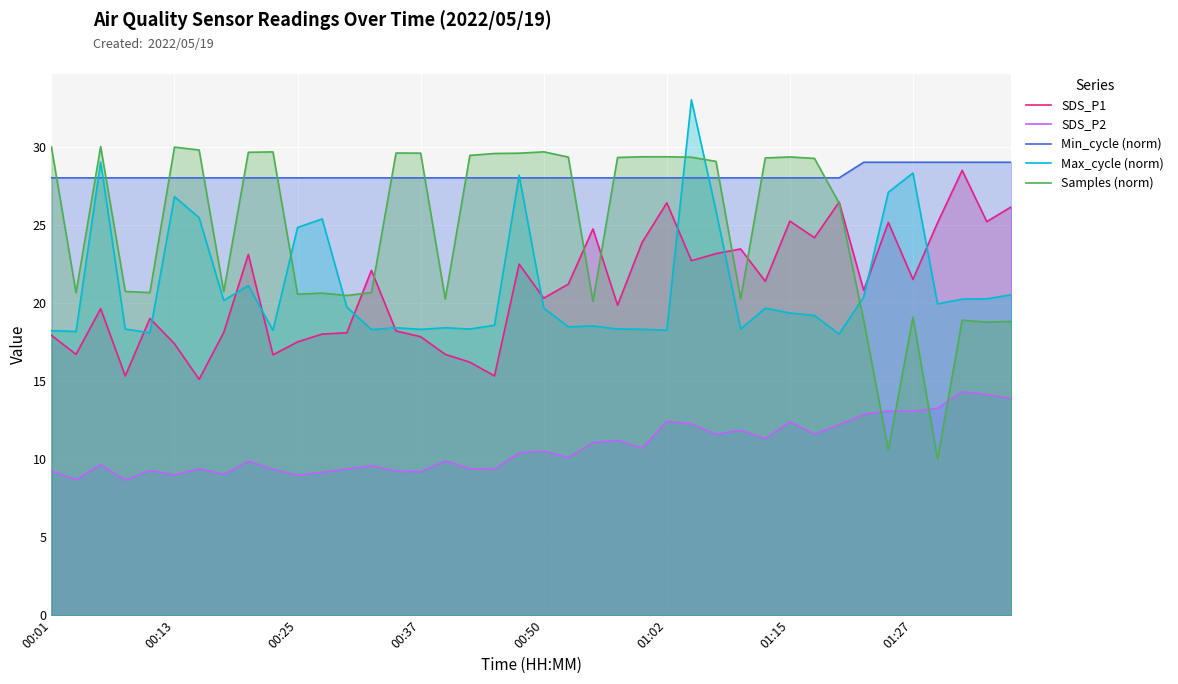

Which series has the largest total across all categories?

Min_cycle (norm)